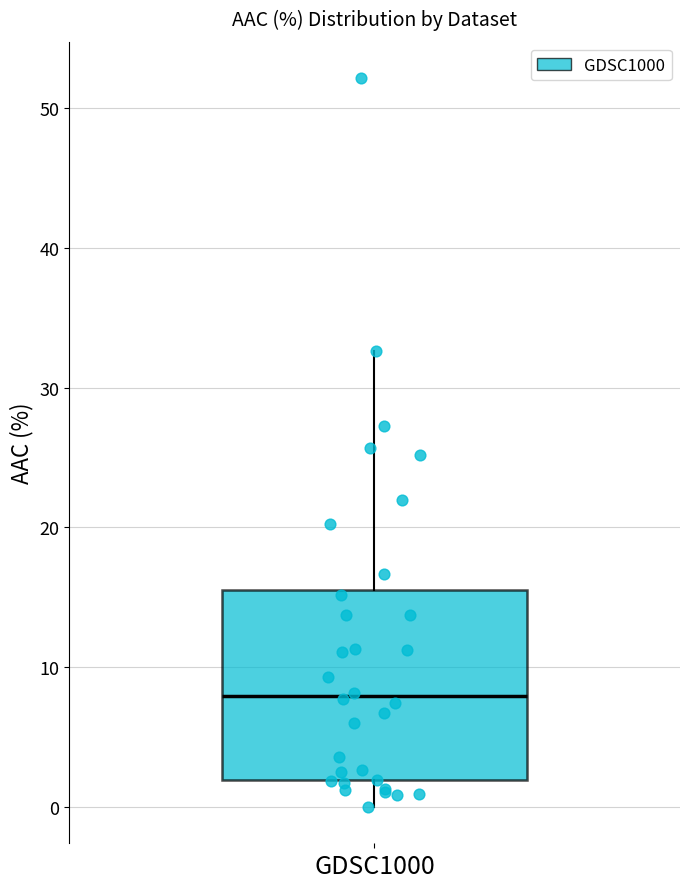

Transcribe this box plot: give where the median line is, the range the box spans, and where the two whiskers end, as read against the y-axis. The values are not printed on the chart, so give them approximately, as read against the axis.

median 8, box 2 to 16, whiskers 0 to 33